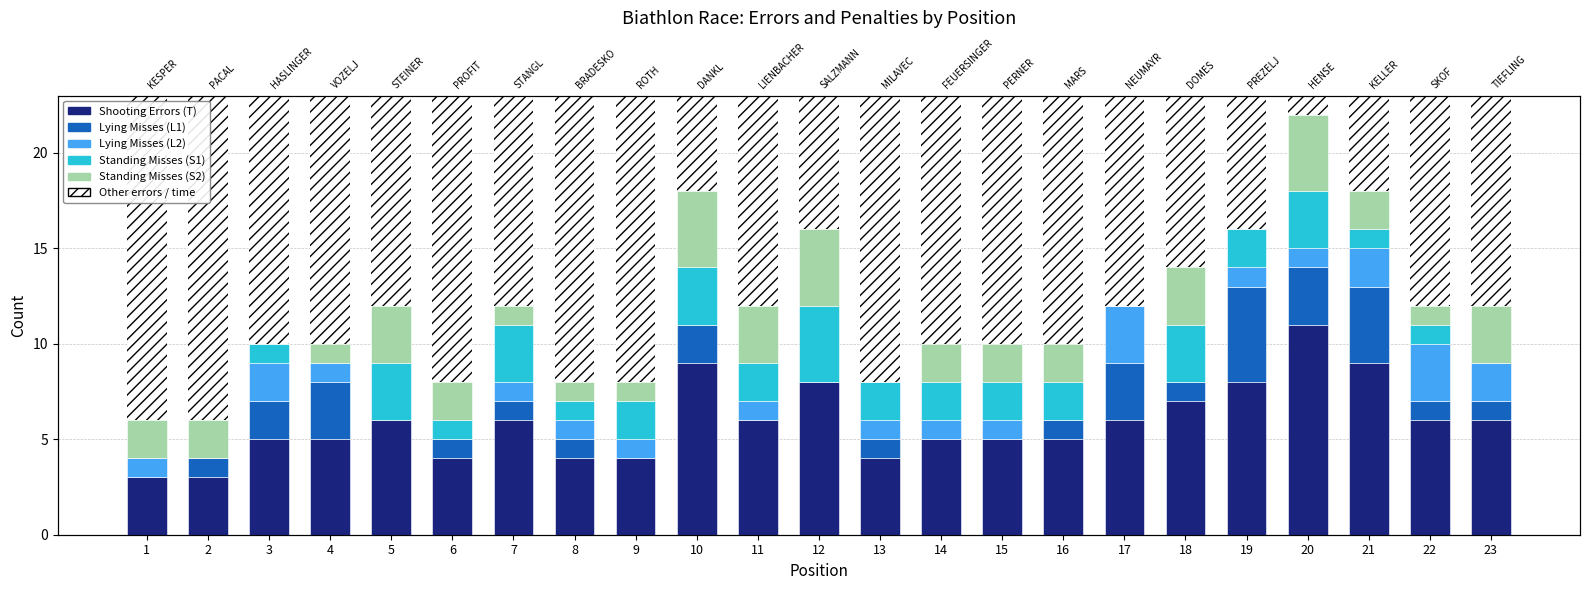

What is the value of the Lying Misses (L2) bar at the 20th from the left?

1